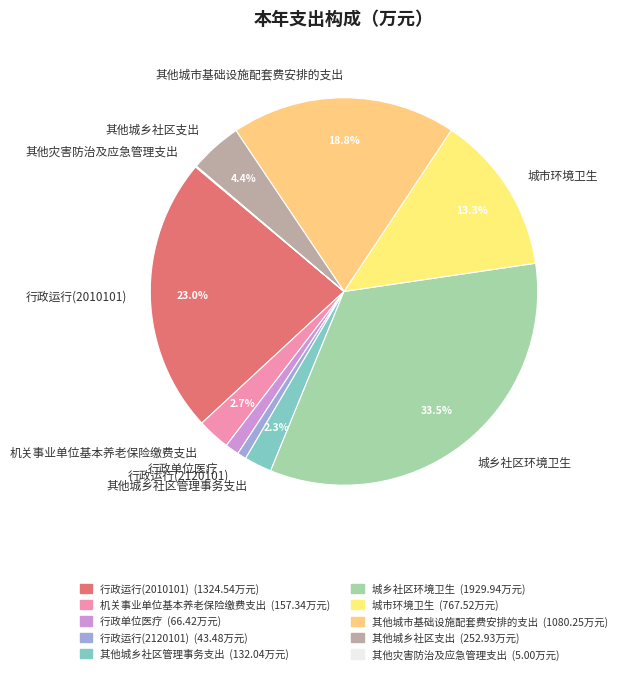

Does 其他城乡社区管理事务支出 account for over 50% of the chart?

No